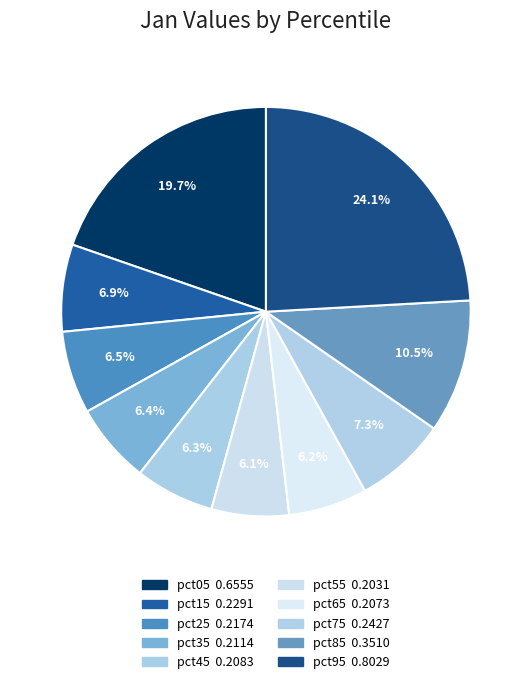

Is there any slice that represents more than half of the pie?

No